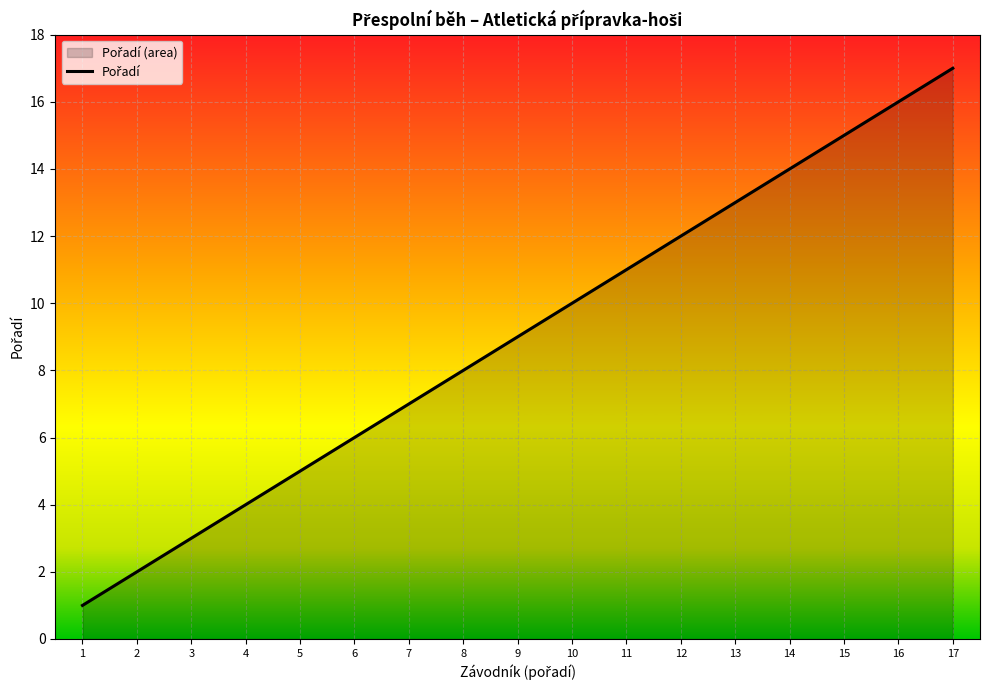

The chart shows a value of 12 at 12. True or false?

True